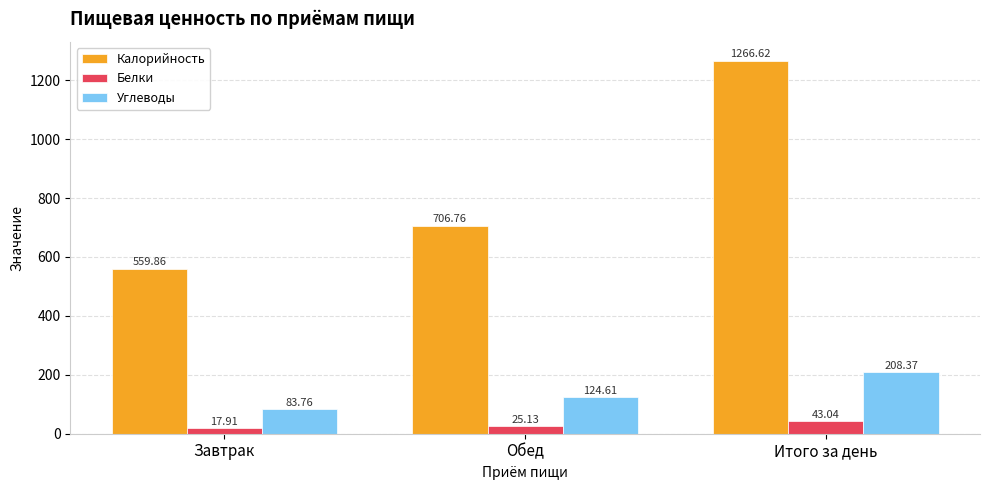

What are all the series names shown in the legend?

Калорийность, Белки, Углеводы